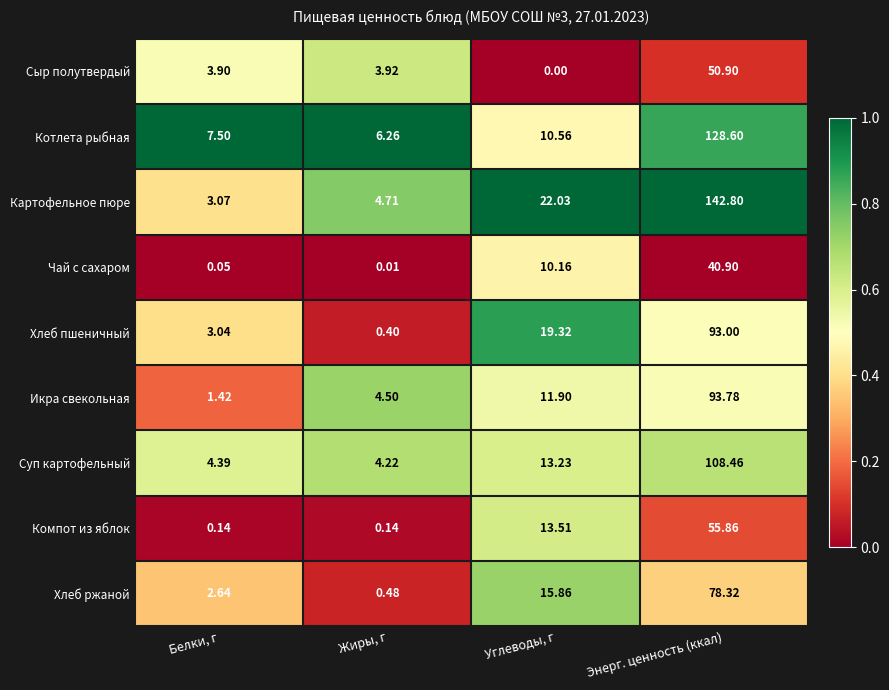

At which label is Котлета рыбная closest to 67?

Углеводы, г